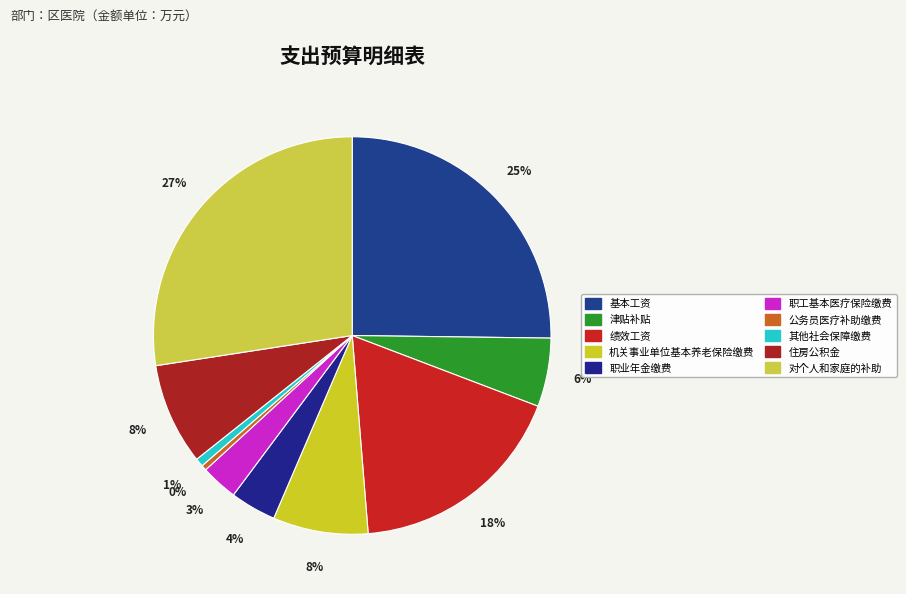

To the nearest percent, what portion does 机关事业单位基本养老保险缴费 represent?

8%